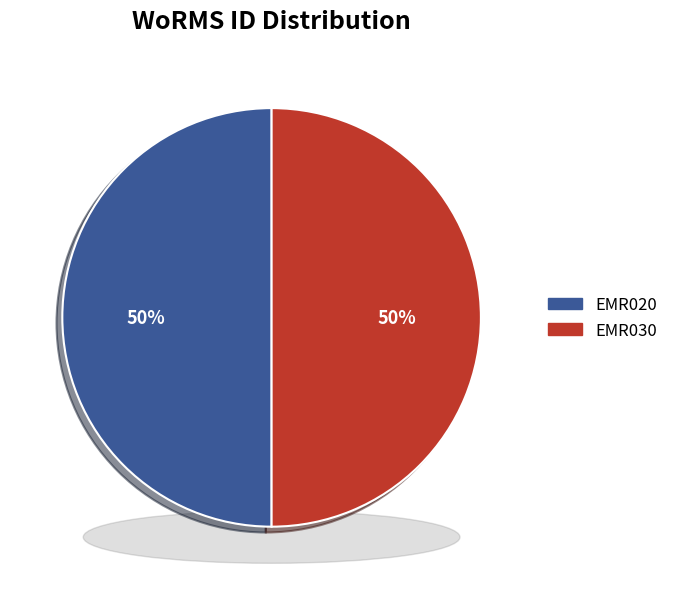

Which category has the smallest portion of the pie?

EMR020